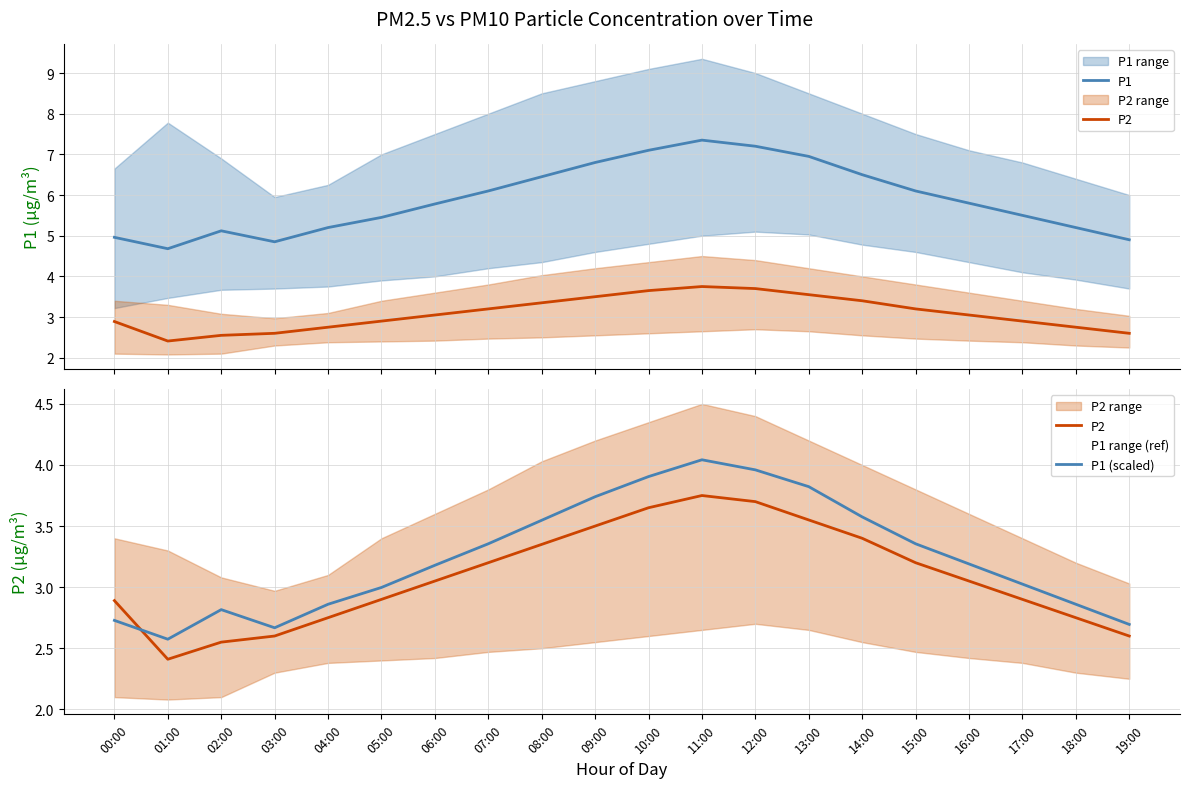

Which label corresponds to the smallest value in the chart?

01:00